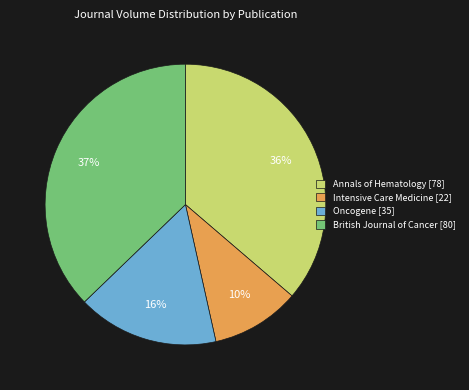

Is there a majority slice in this chart?

No